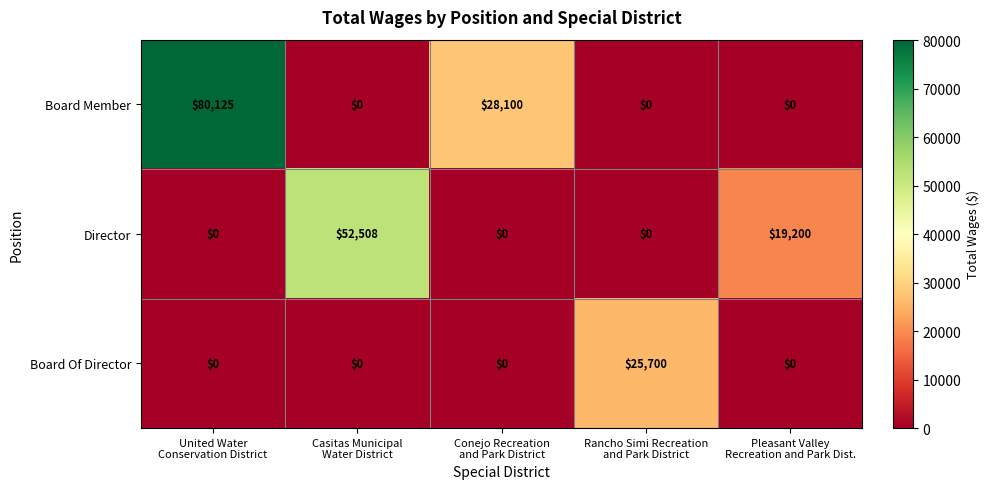

Which series has the largest total across all categories?

Board Member